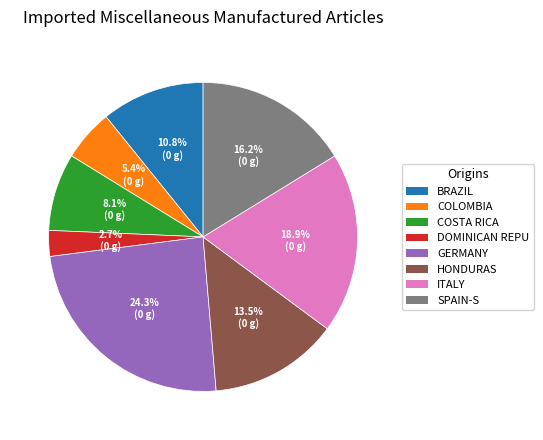

What is the largest slice in the pie chart?

GERMANY